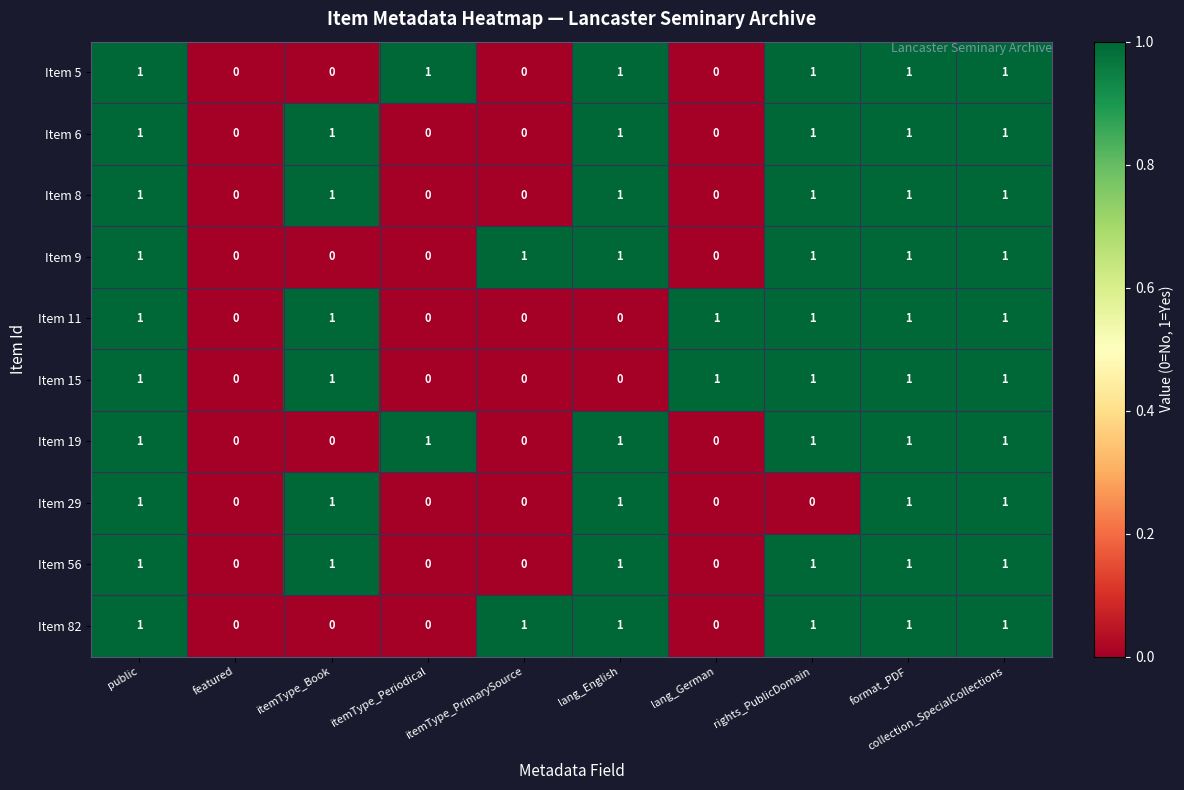

The Item 8 series shows 0 at itemType_PrimarySource. True or false?

True